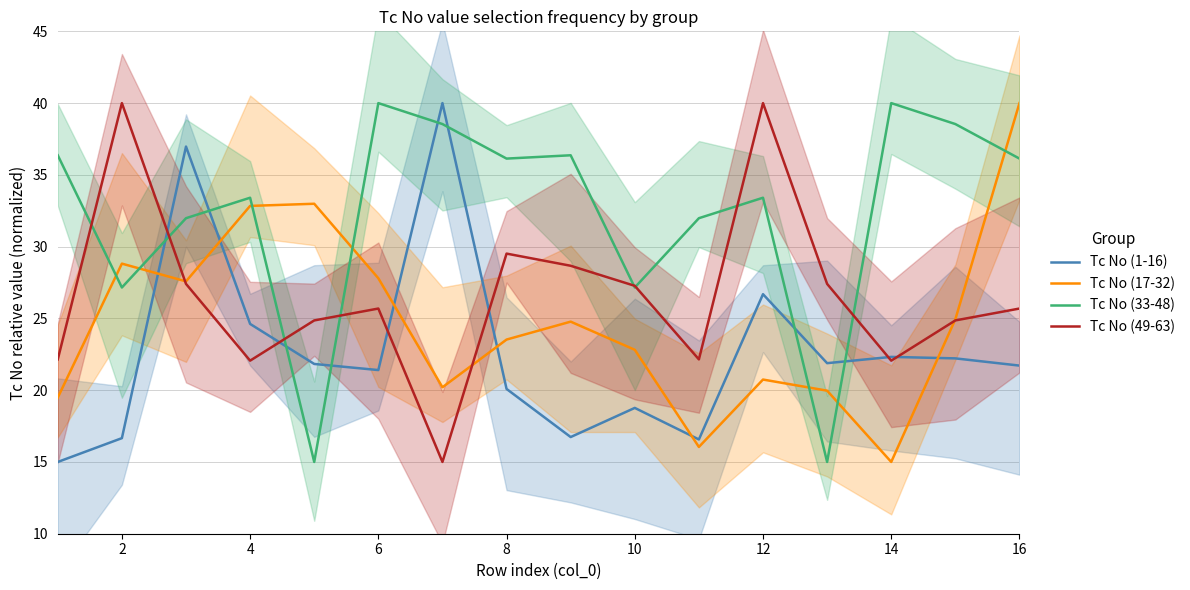

The value of Tc No (1-16) at 12 is 12.5. True or false?

False